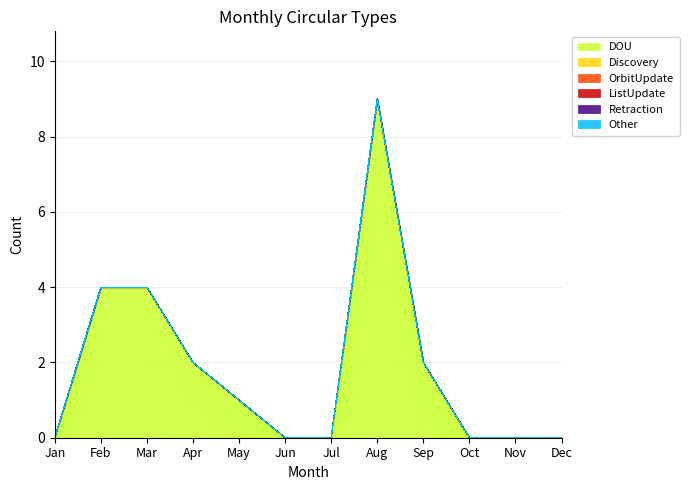

How many distinct data groups are displayed?

6